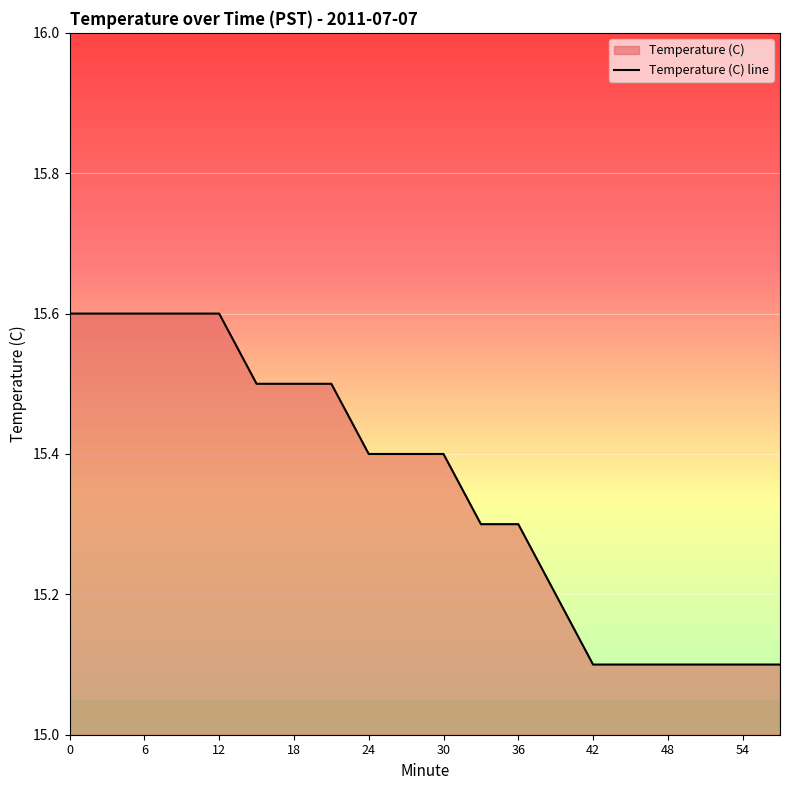

Count the values in the range 15 to 16.

20